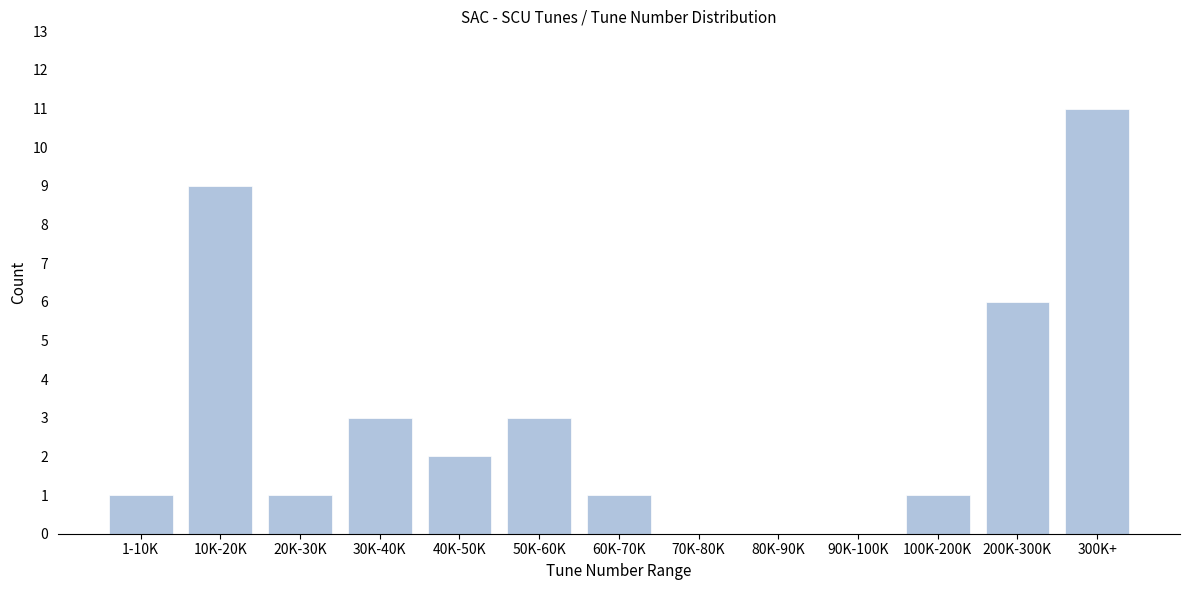

Reading right to left, transcribe all the data shown in this chart.

300K+=11	200K-300K=6	100K-200K=1	90K-100K=0	80K-90K=0	70K-80K=0	60K-70K=1	50K-60K=3	40K-50K=2	30K-40K=3	20K-30K=1	10K-20K=9	1-10K=1